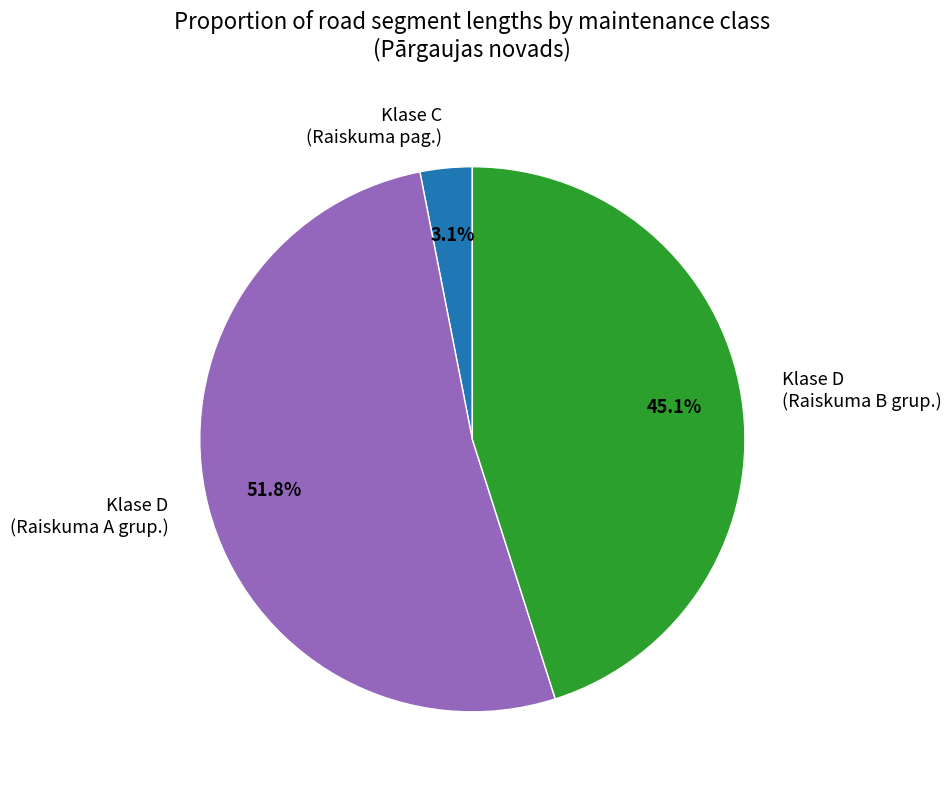

Count the number of slices in the pie.

3